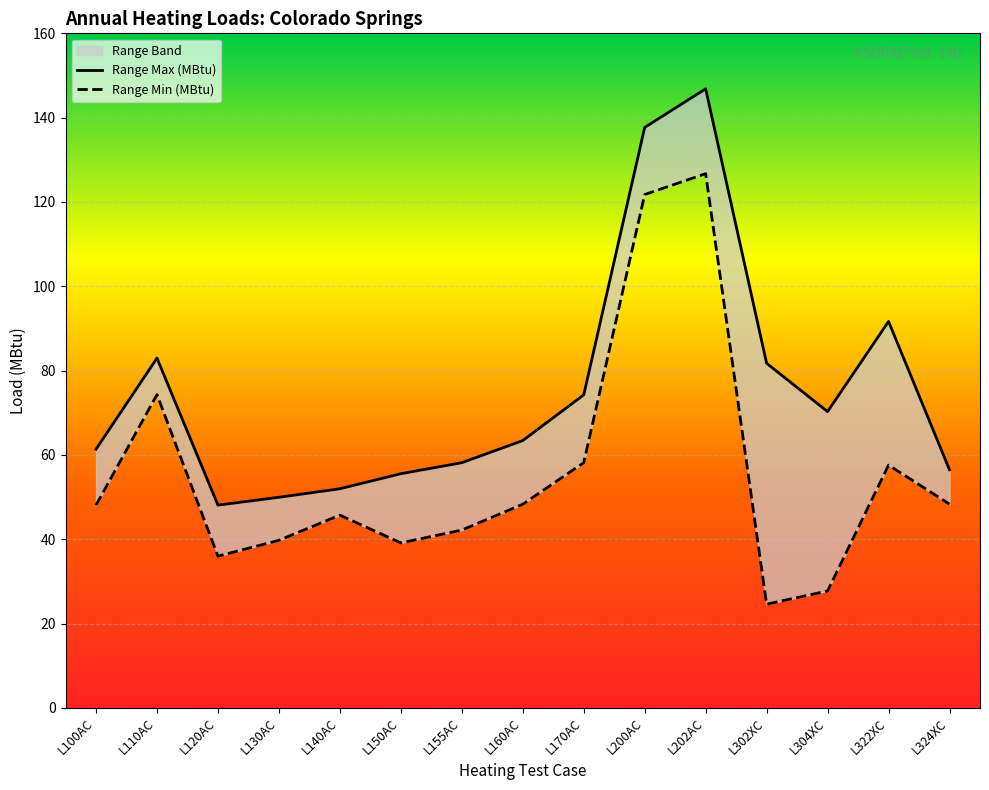

Which series has the widest spread of values?

Range Min (MBtu)